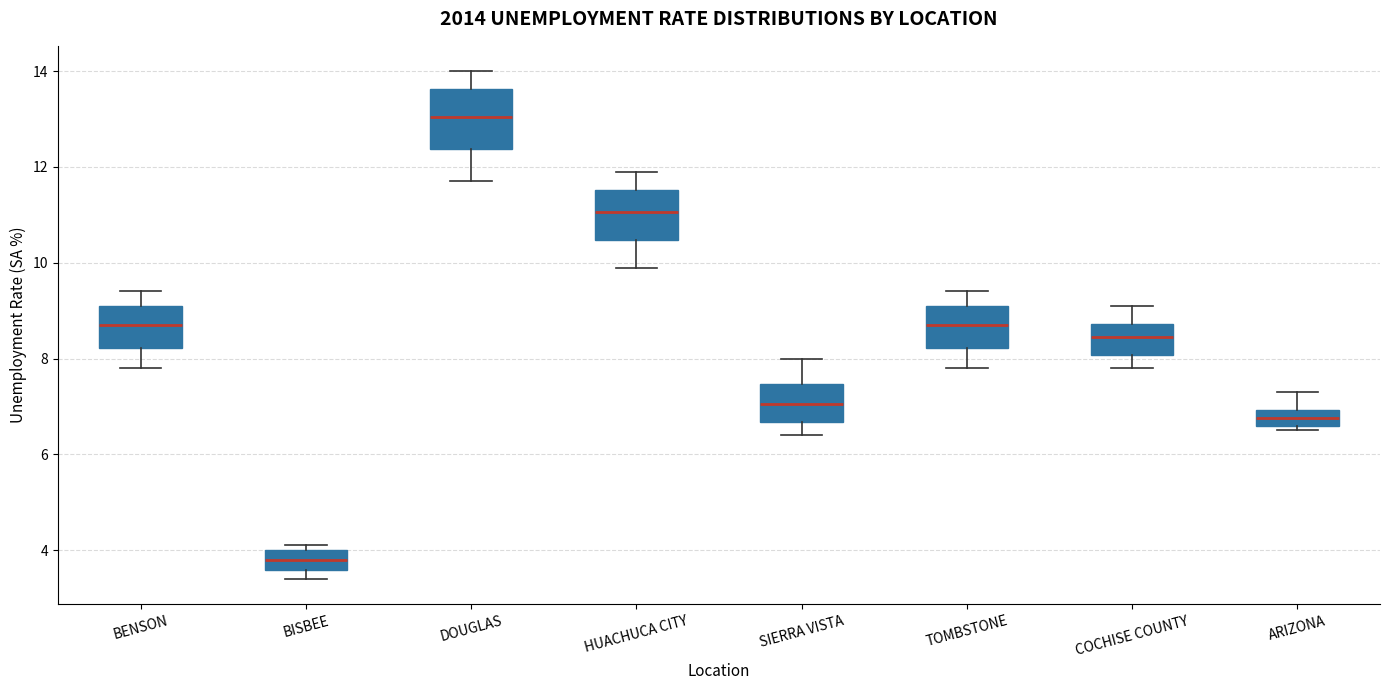

Reading left to right, transcribe this box plot: for each box, give where its median line is, the range the box spans, and where its two whiskers end, as read against the y-axis. The values are not printed on the chart, so give them approximately, as read against the axis.

BENSON: median 8.8, box 8.2 to 9.2, whiskers 7.8 to 9.4
BISBEE: median 3.8, box 3.6 to 4.0, whiskers 3.4 to 4.2
DOUGLAS: median 13.0, box 12.4 to 13.6, whiskers 11.8 to 14.0
HUACHUCA CITY: median 11.0, box 10.4 to 11.6, whiskers 10.0 to 12.0
SIERRA VISTA: median 7.0, box 6.6 to 7.4, whiskers 6.4 to 8.0
TOMBSTONE: median 8.8, box 8.2 to 9.2, whiskers 7.8 to 9.4
COCHISE COUNTY: median 8.4, box 8.0 to 8.8, whiskers 7.8 to 9.2
ARIZONA: median 6.8, box 6.6 to 7.0, whiskers 6.6 (just below the box's lower edge) to 7.4